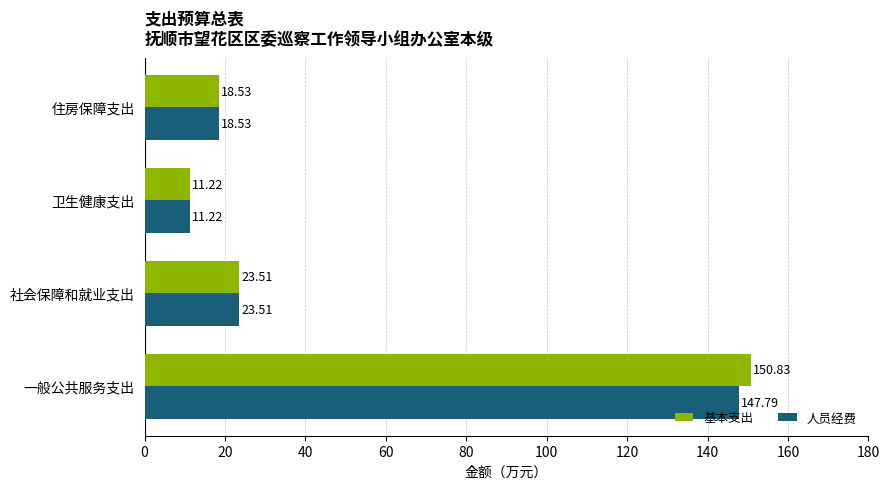

What is the difference between the 基本支出 values at 一般公共服务支出 and 卫生健康支出?

139.6